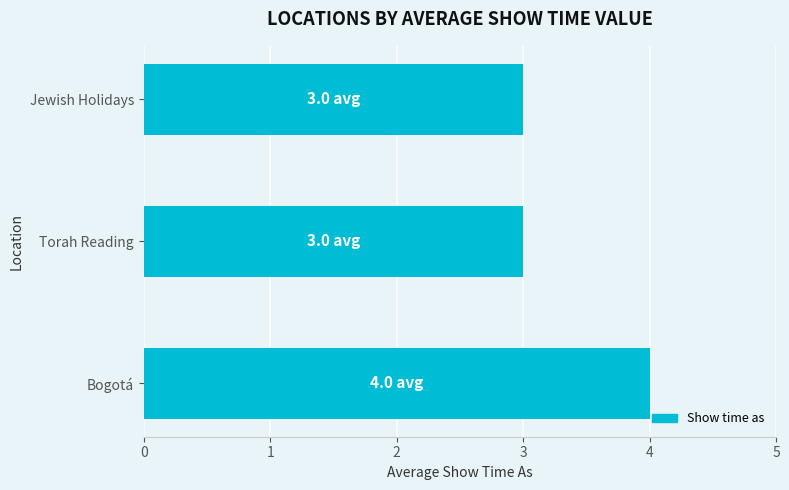

What is the average value?

3